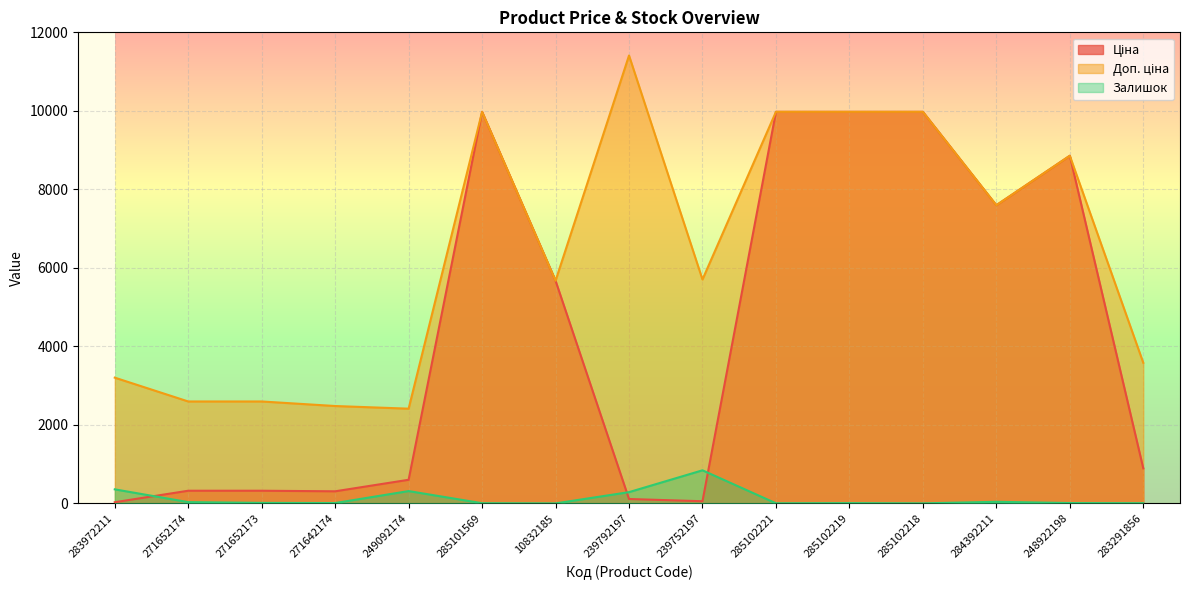

What is the value of the Ціна point at the 4th from the left?

310.3